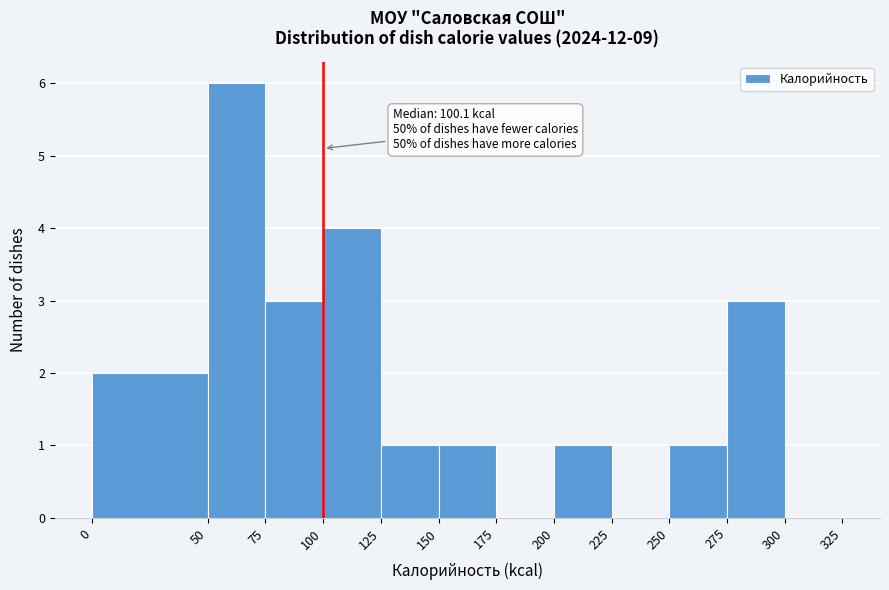

Which range on the x-axis has the tallest bar?

50 to 75